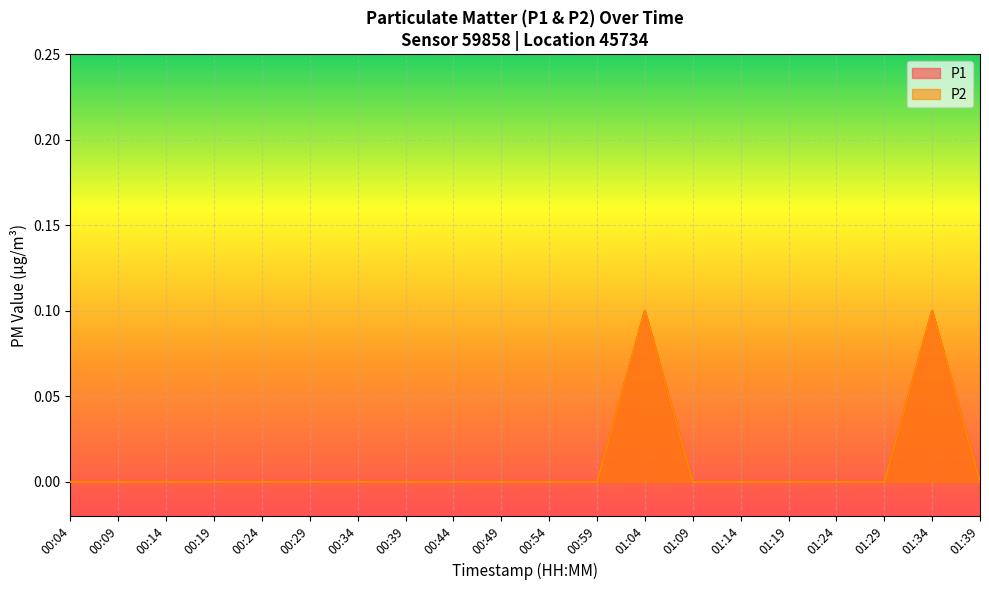

The P2 series shows -0.1 at 01:09. True or false?

False